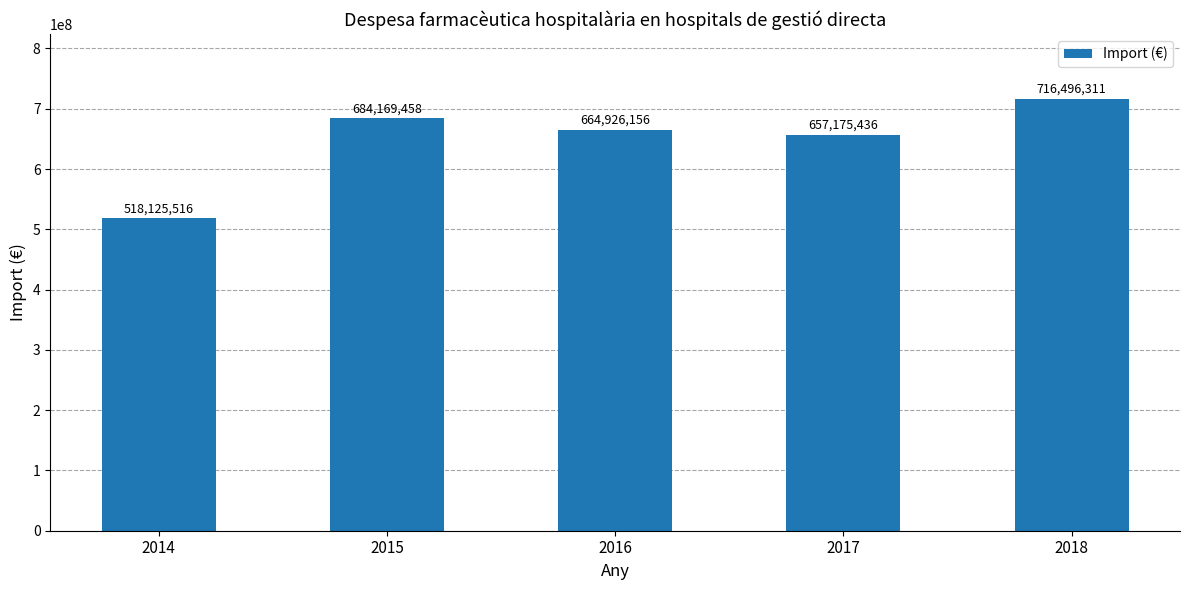

The chart shows a value of 1171932588 at 2015. True or false?

False